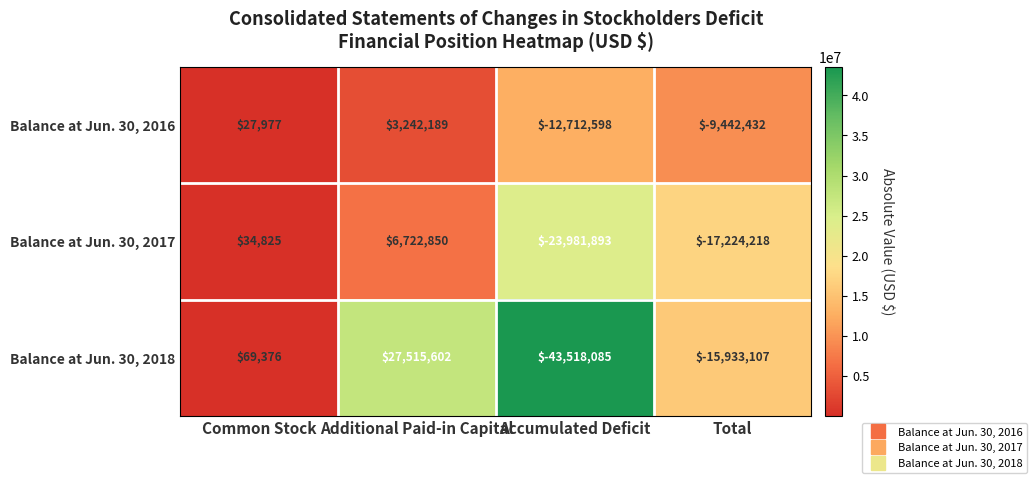

True or false: Balance at Jun. 30, 2017 has a value of 34825 at Common Stock.

True